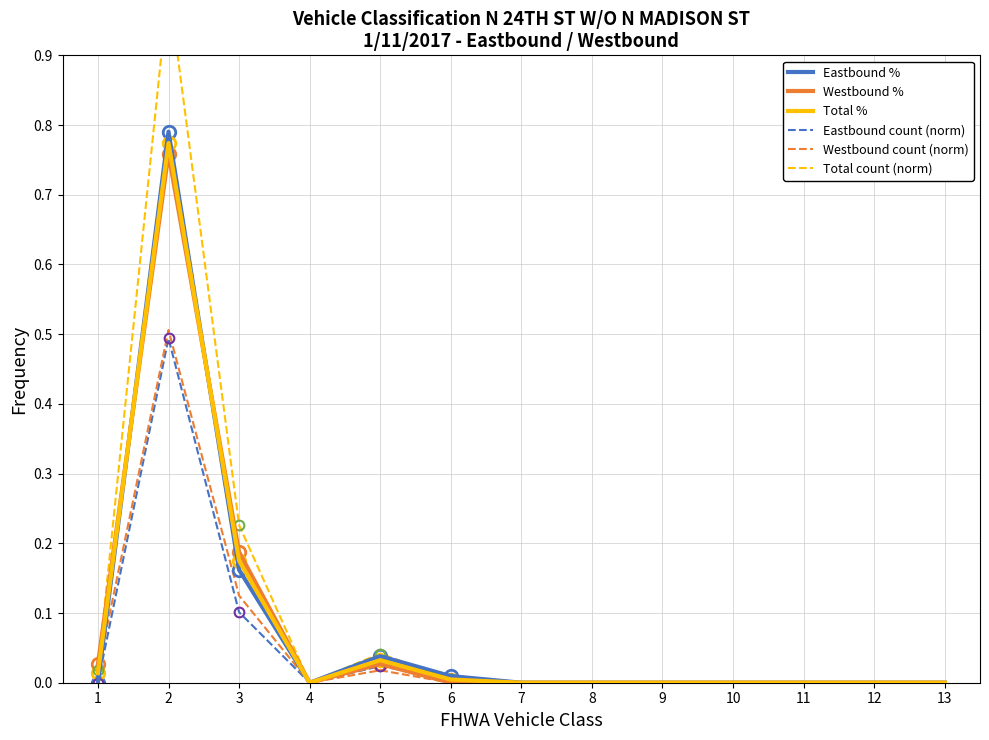

Where do Eastbound count (norm) and Total % first cross each other?

5 and 6